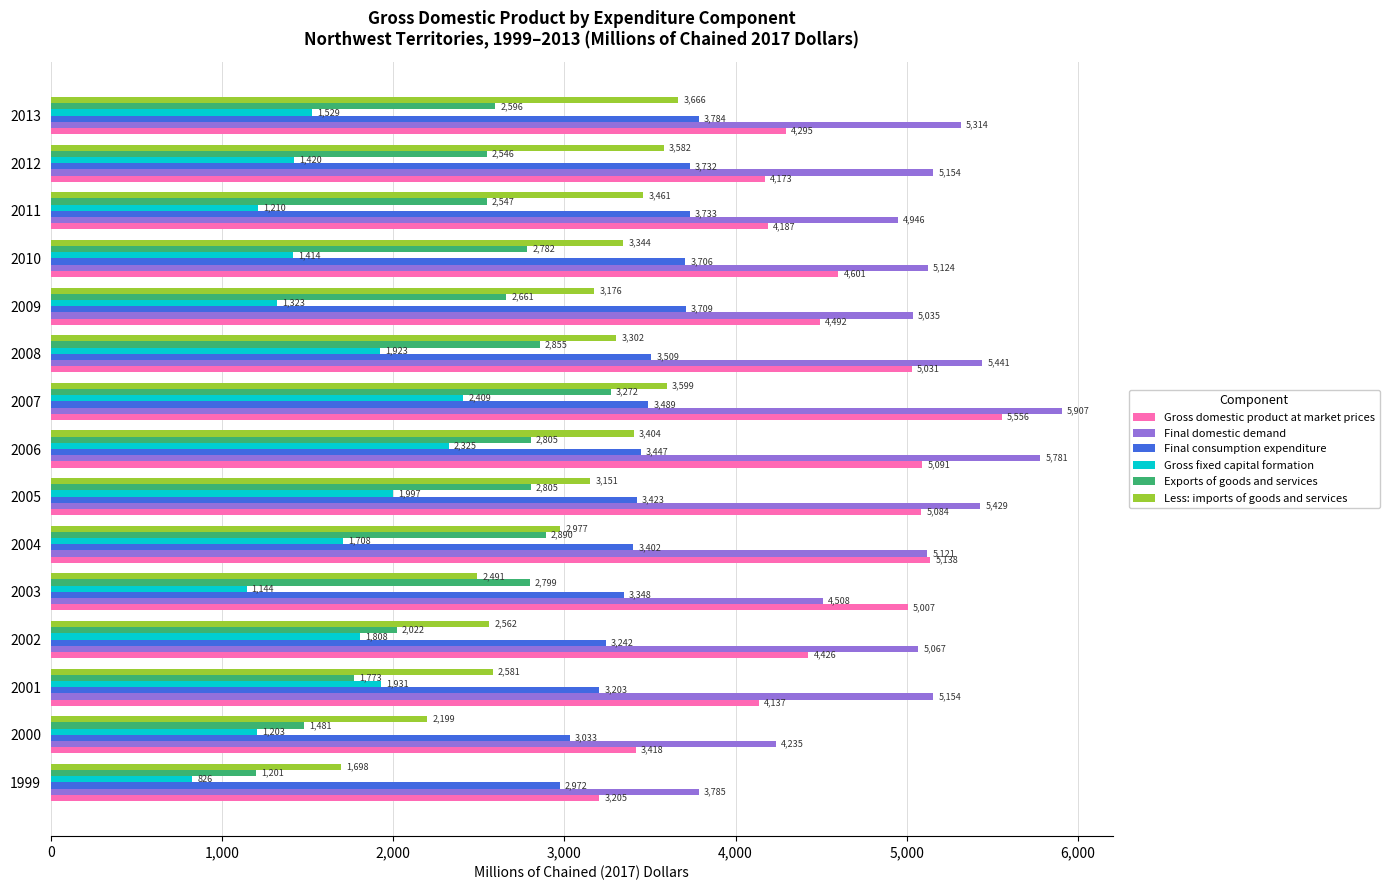

Which category has the highest value in the Final consumption expenditure series?

2013